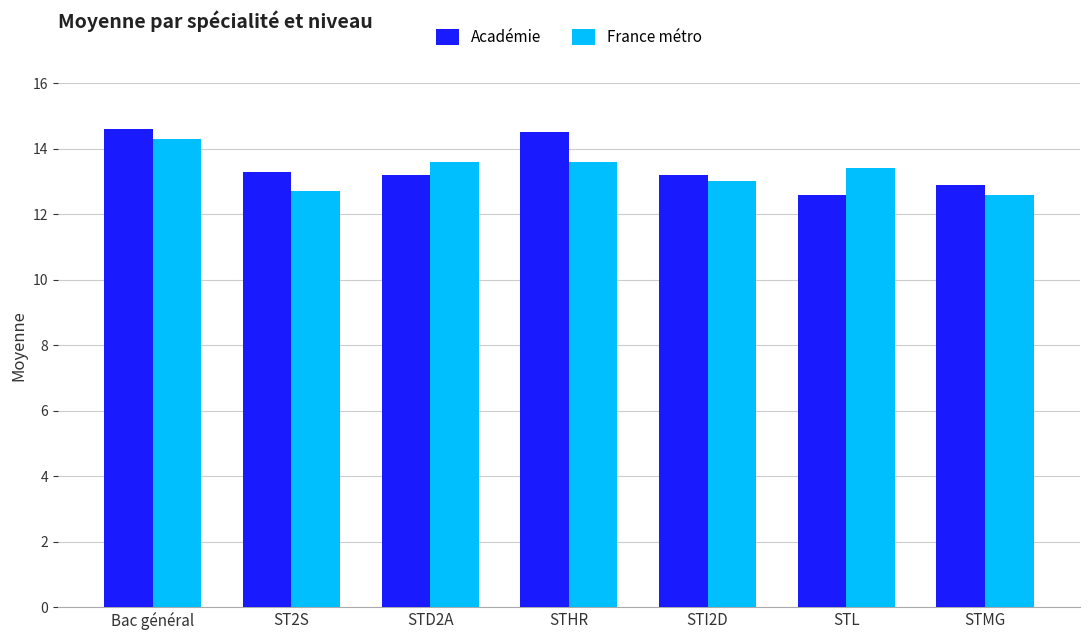

At STL, list the series in order from largest to smallest.

France métro, Académie